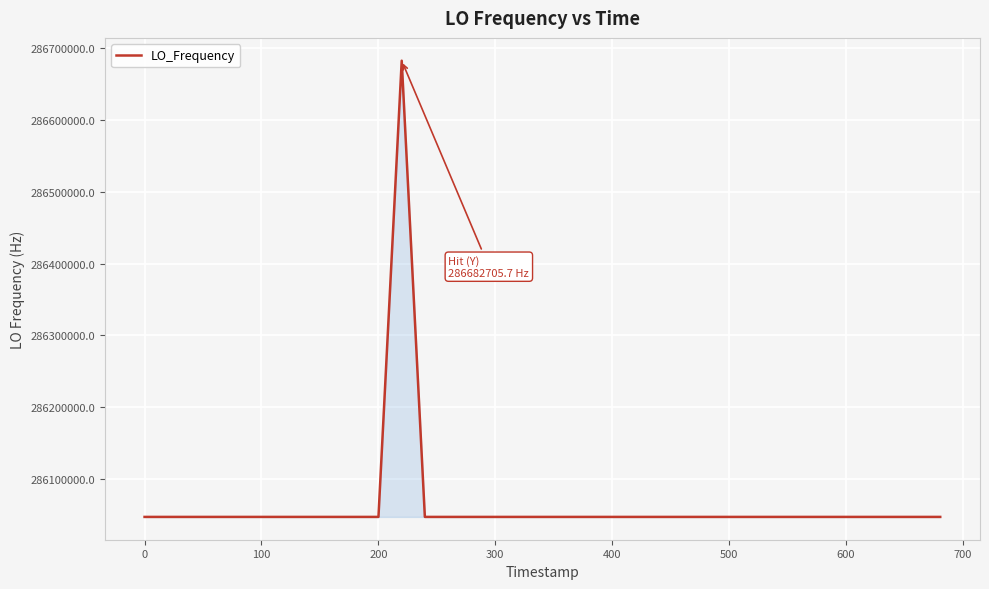

What is the maximum value shown in the chart?

286682705.7